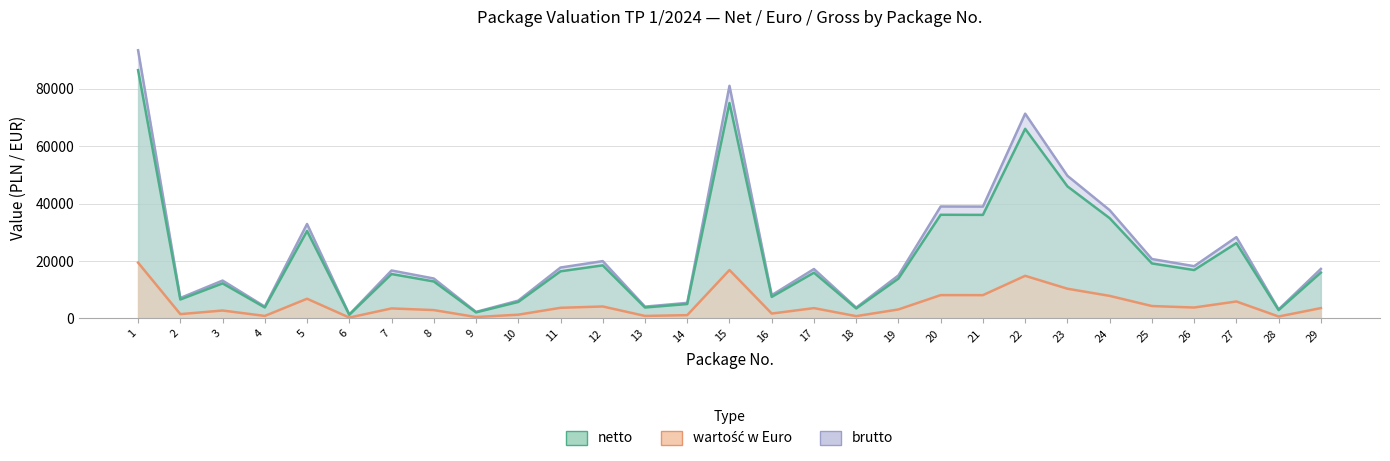

List the series in order of their peak value, lowest first.

wartość w Euro, netto, brutto